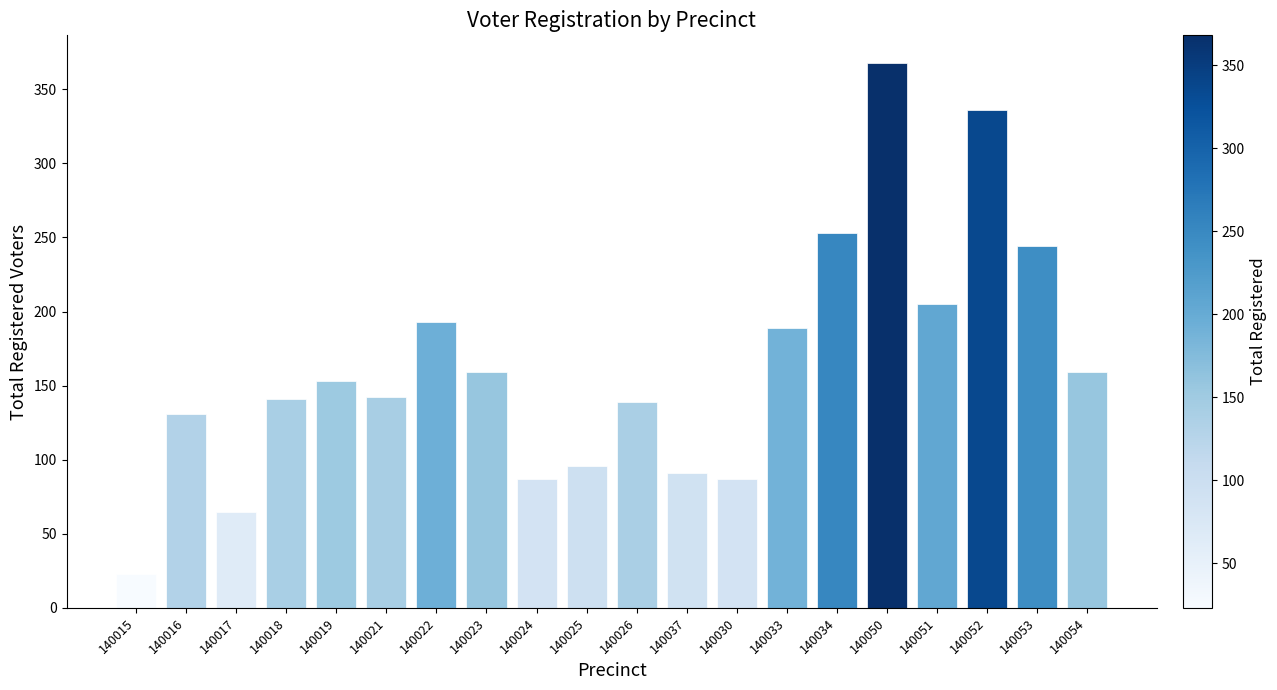

Are the bars grouped side by side (vs. stacked)?

No